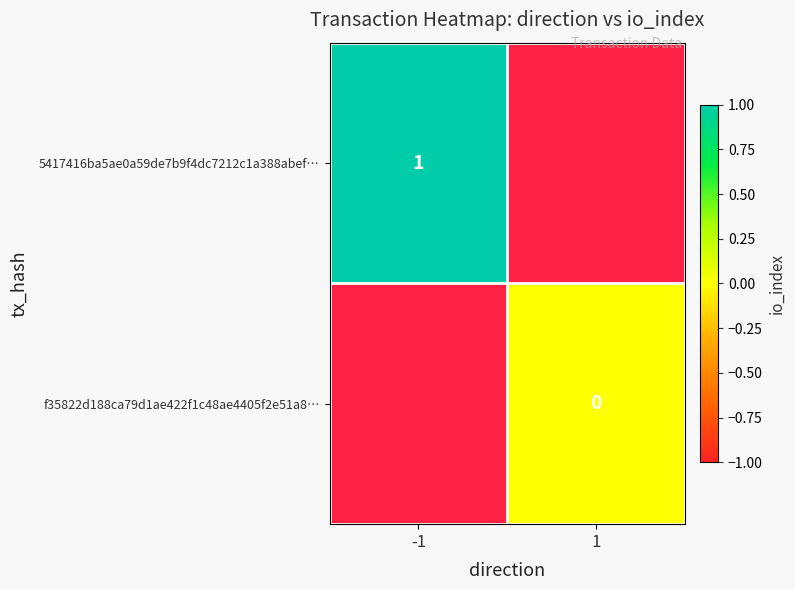

The value of 5417416ba5ae0a59de7b9f4dc7212c1a388abef… at -1 is 1. True or false?

True